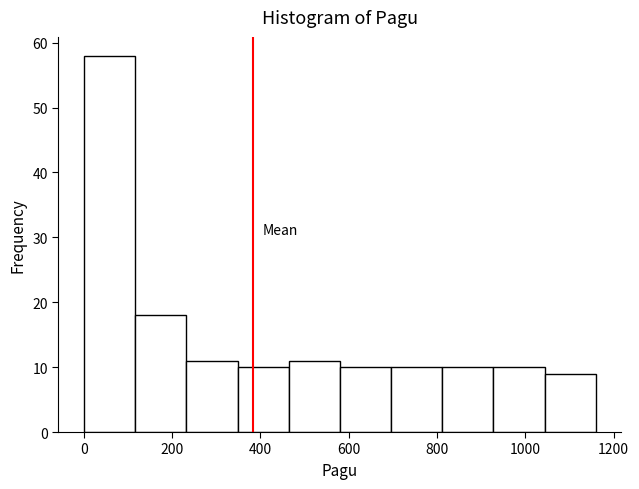

How tall is the bar that spans 340 to 460 on the x-axis? Neither the bar edges nor the heights are printed on the chart, so give them approximately, as read against the axes.

10